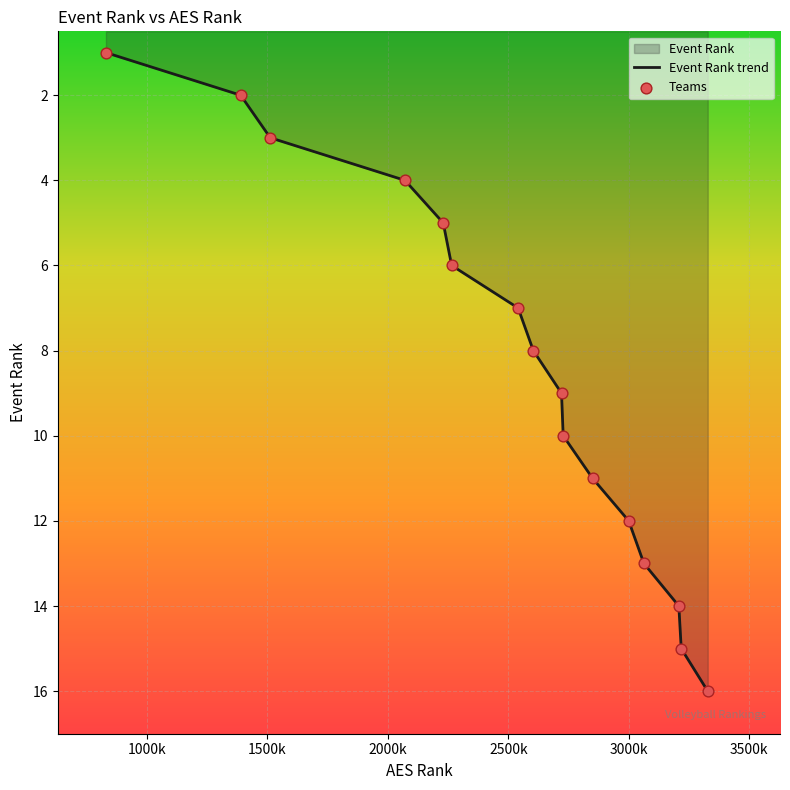

Which series reaches the minimum Y coordinate?

Event Rank trend